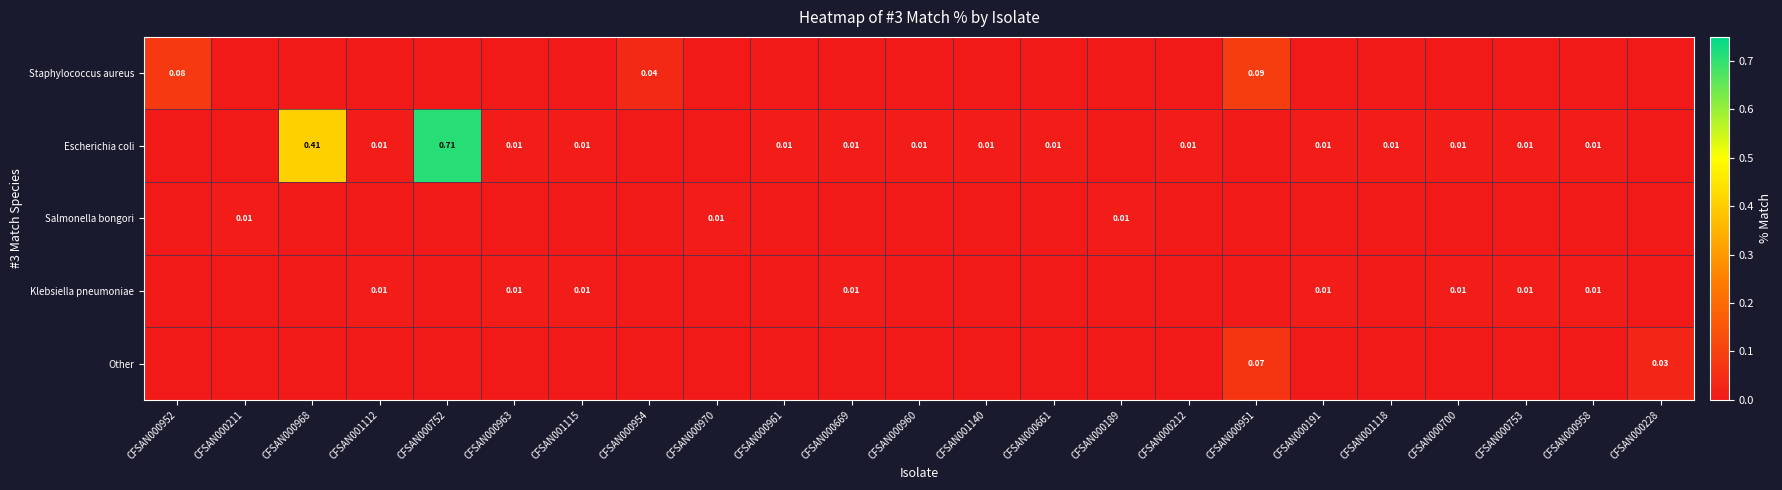

Which series has the widest spread of values?

Escherichia coli